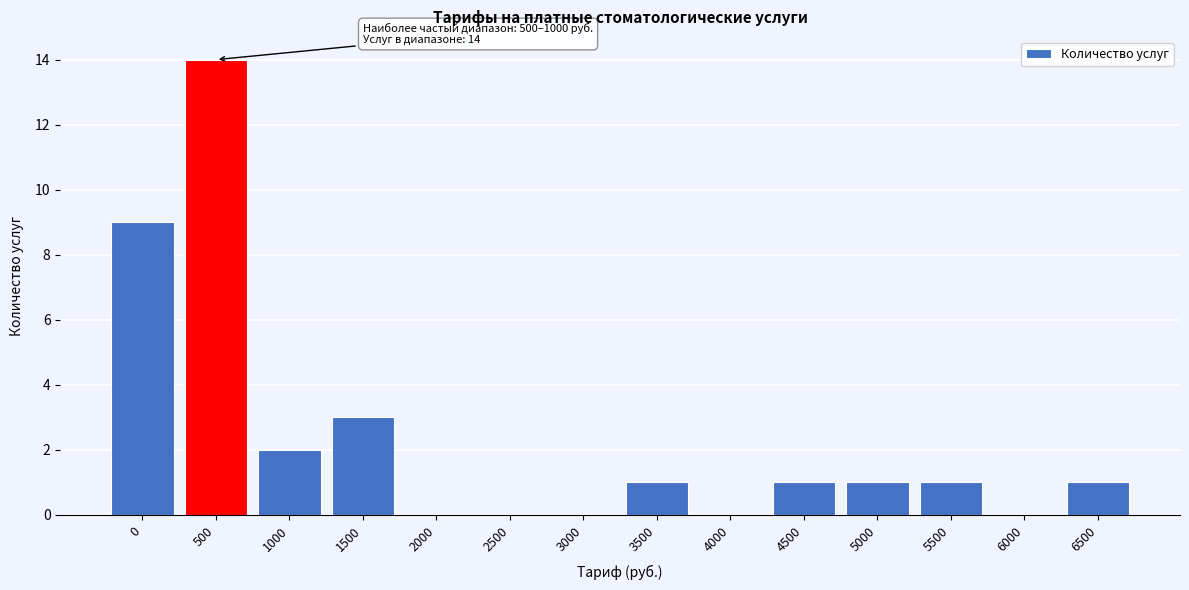

Reading right to left, extract all data points from this chart.

6500=1	6000=0	5500=1	5000=1	4500=1	4000=0	3500=1	3000=0	2500=0	2000=0	1500=3	1000=2	500=14	0=9